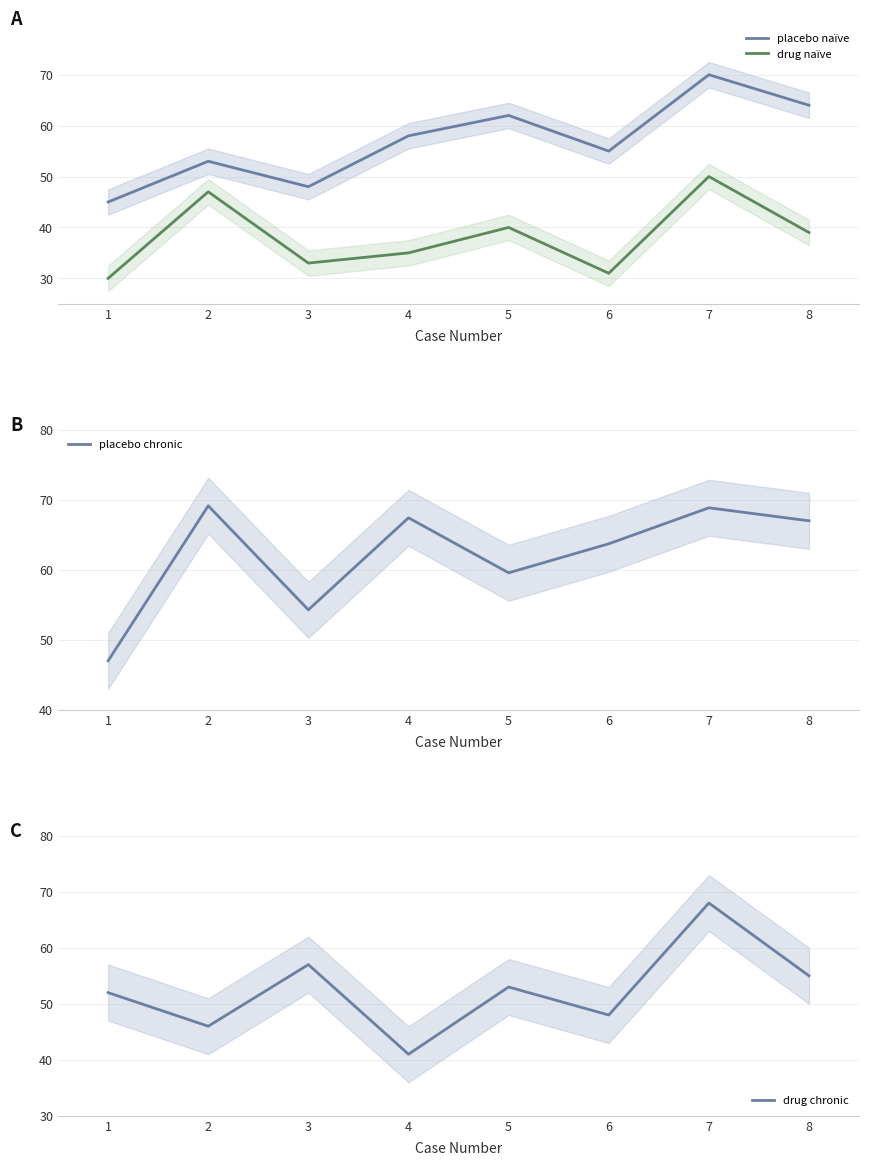

Which series has the largest total across all categories?

placebo chronic